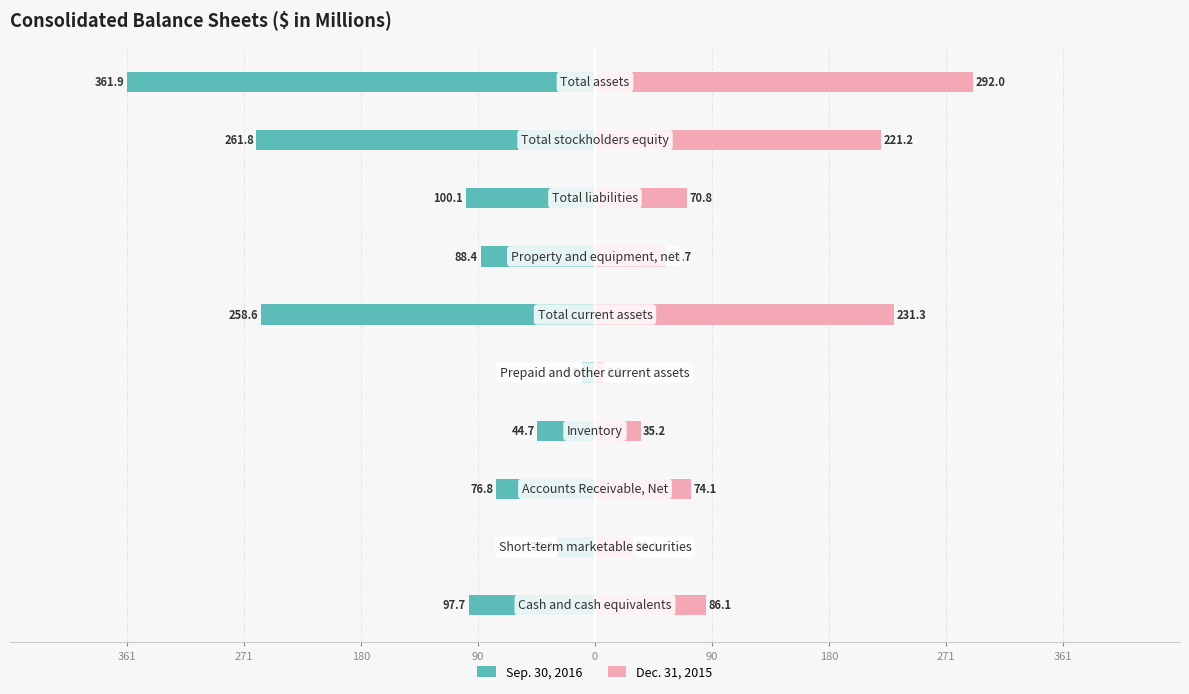

Is it true that Dec. 31, 2015 equals 389.7 at 361?

False